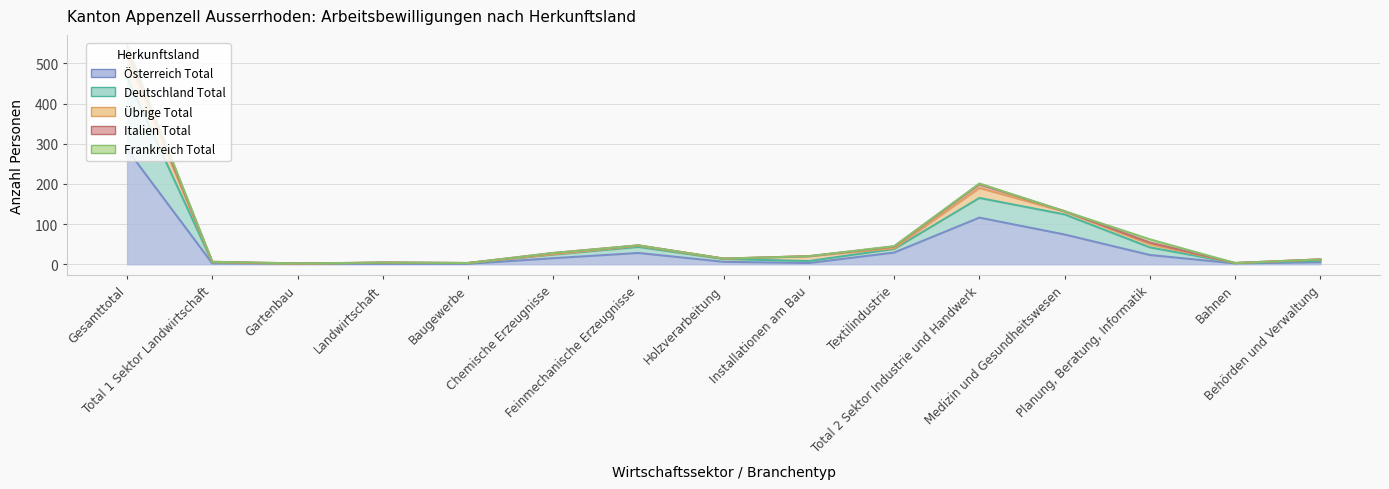

Between Gesamttotal and Planung, Beratung, Informatik, which is larger?

Gesamttotal